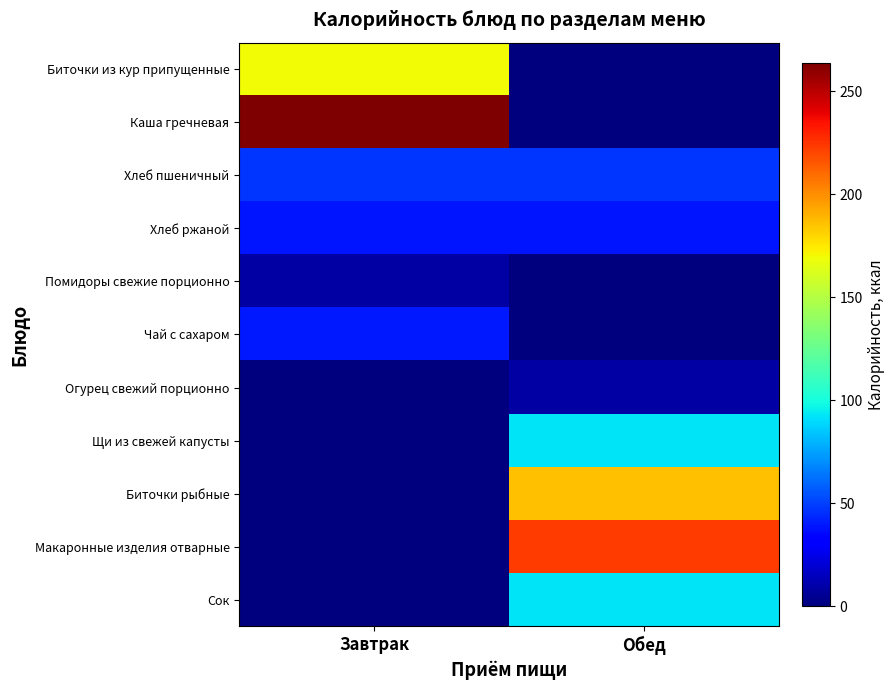

What is the difference between the highest and lowest values at Обед?

223.1